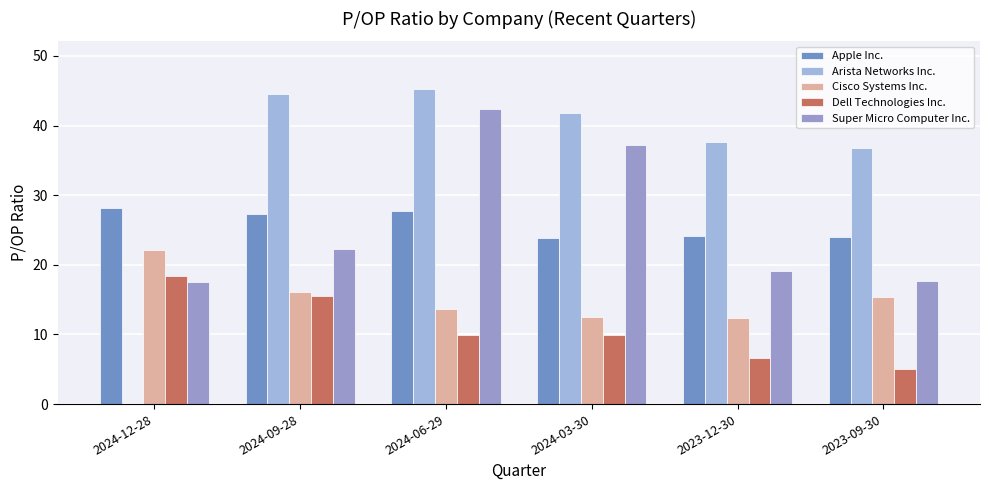

What is the average value of the Dell Technologies Inc. series?

10.9